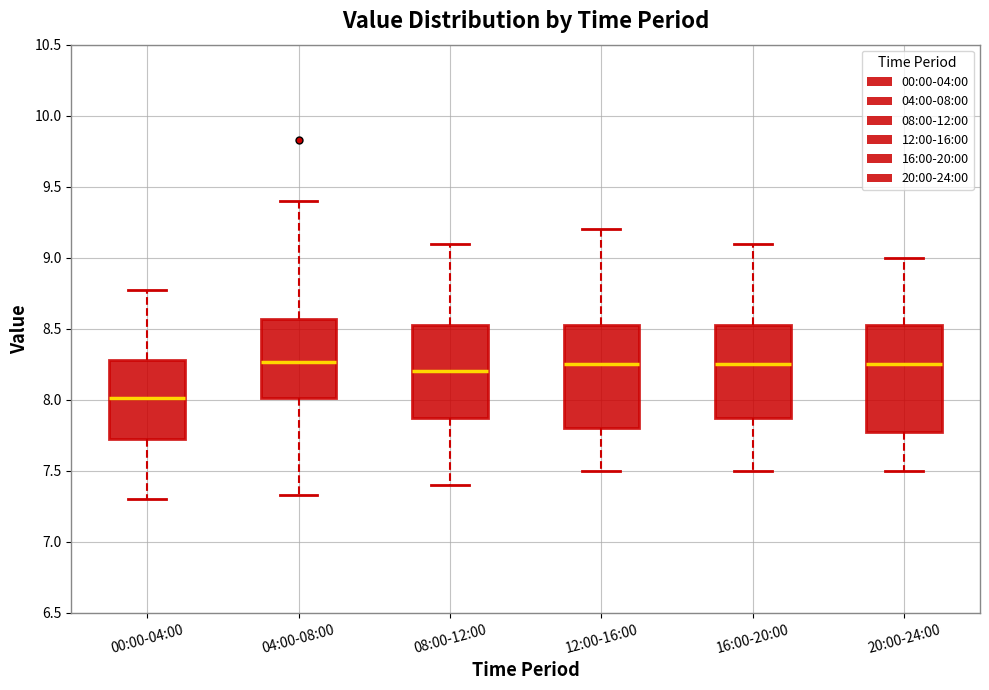

Reading left to right, transcribe this box plot: for each box, give where its median line is, the range the box spans, and where its two whiskers end, as read against the y-axis. The values are not printed on the chart, so give them approximately, as read against the axis.

00:00-04:00: median 8.00, box 7.70 to 8.30, whiskers 7.30 to 8.75
04:00-08:00: median 8.25, box 8.00 to 8.55, whiskers 7.35 to 9.40
08:00-12:00: median 8.20, box 7.90 to 8.55, whiskers 7.40 to 9.10
12:00-16:00: median 8.25, box 7.80 to 8.55, whiskers 7.50 to 9.20
16:00-20:00: median 8.25, box 7.90 to 8.55, whiskers 7.50 to 9.10
20:00-24:00: median 8.25, box 7.80 to 8.55, whiskers 7.50 to 9.00